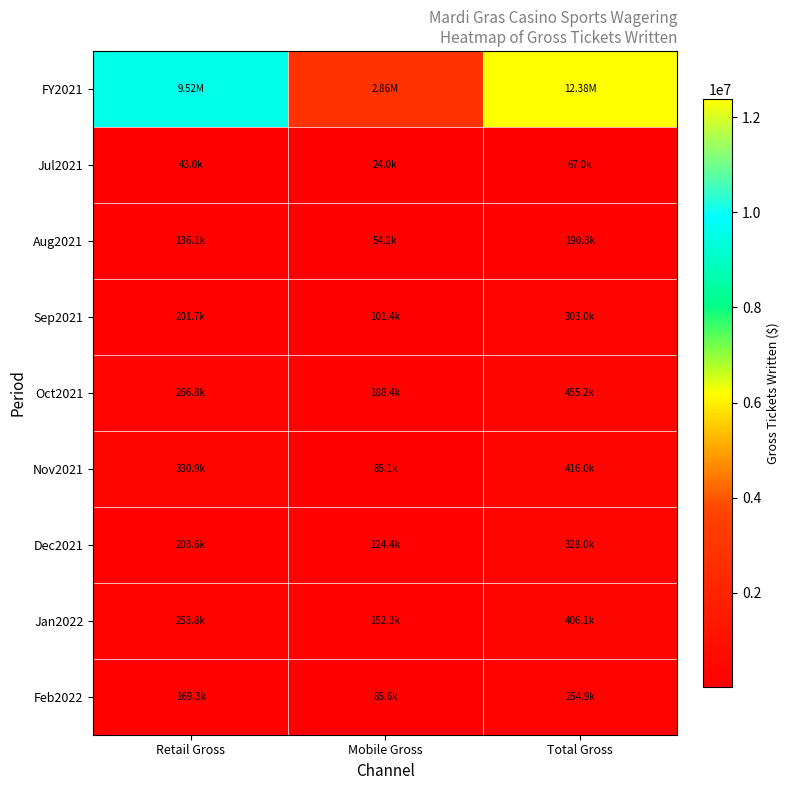

Which series has the widest spread of values?

FY2021